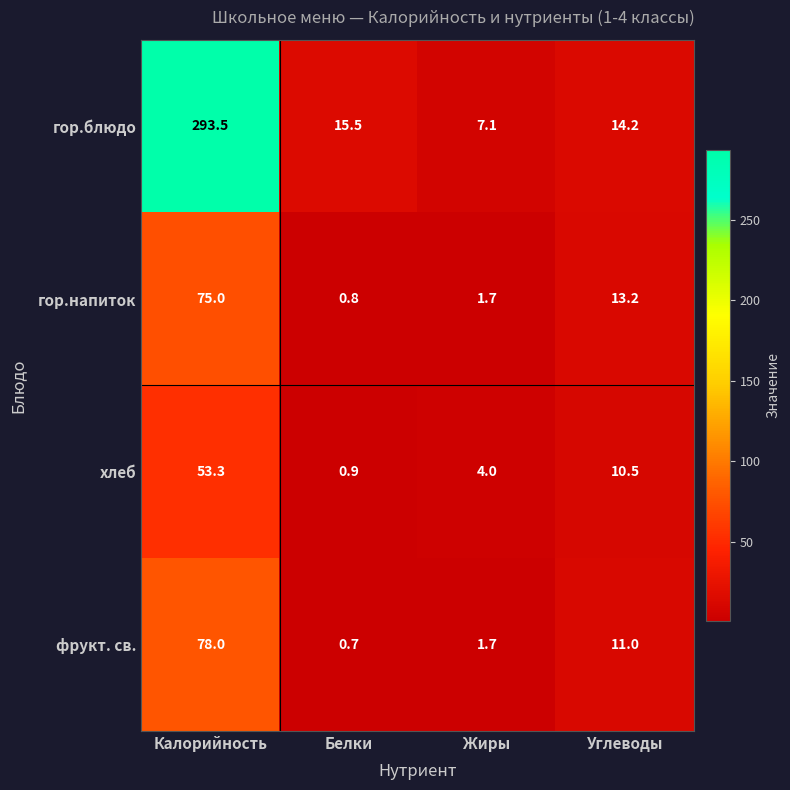

Which series changed the most between Калорийность and Белки?

гор.блюдо